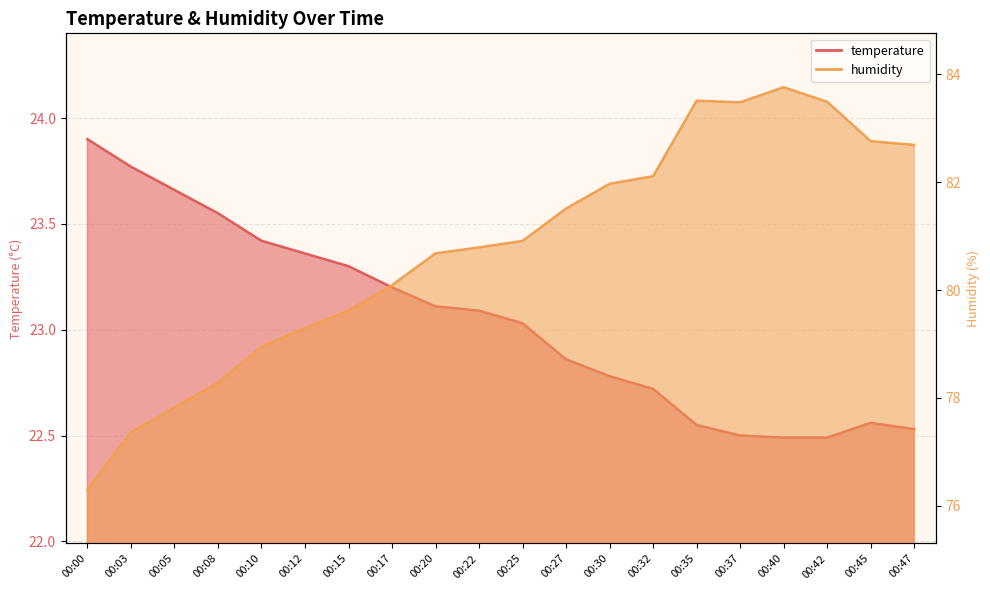

What is the difference between the maximum and minimum values in the temperature series?

1.4